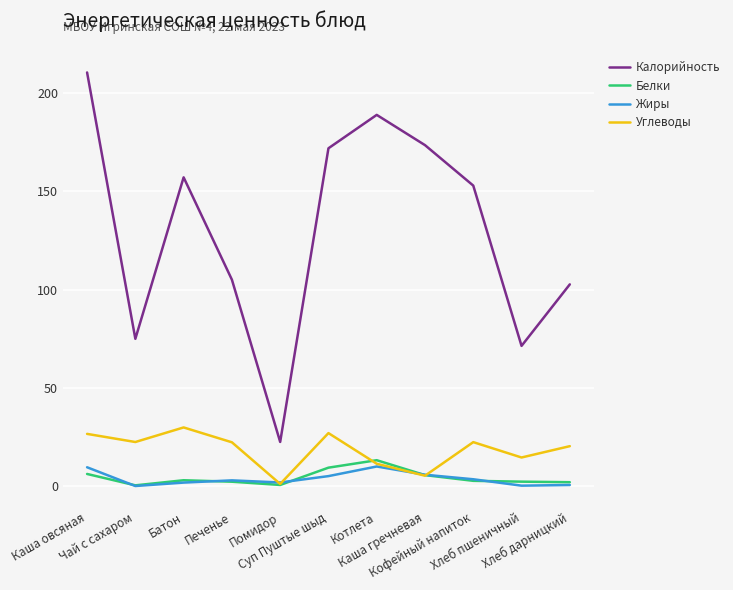

Which category has the highest value across all series?

Каша овсяная